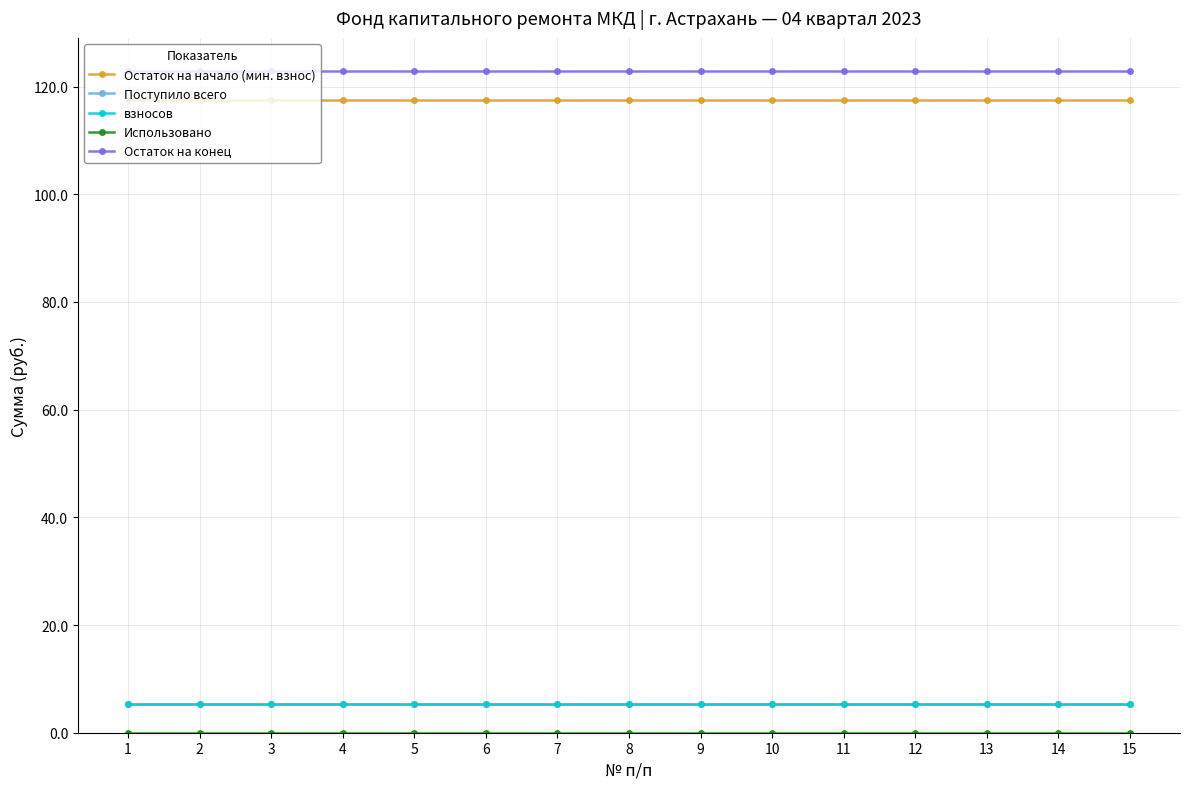

The Остаток на конец series shows 172.8 at 3. True or false?

False